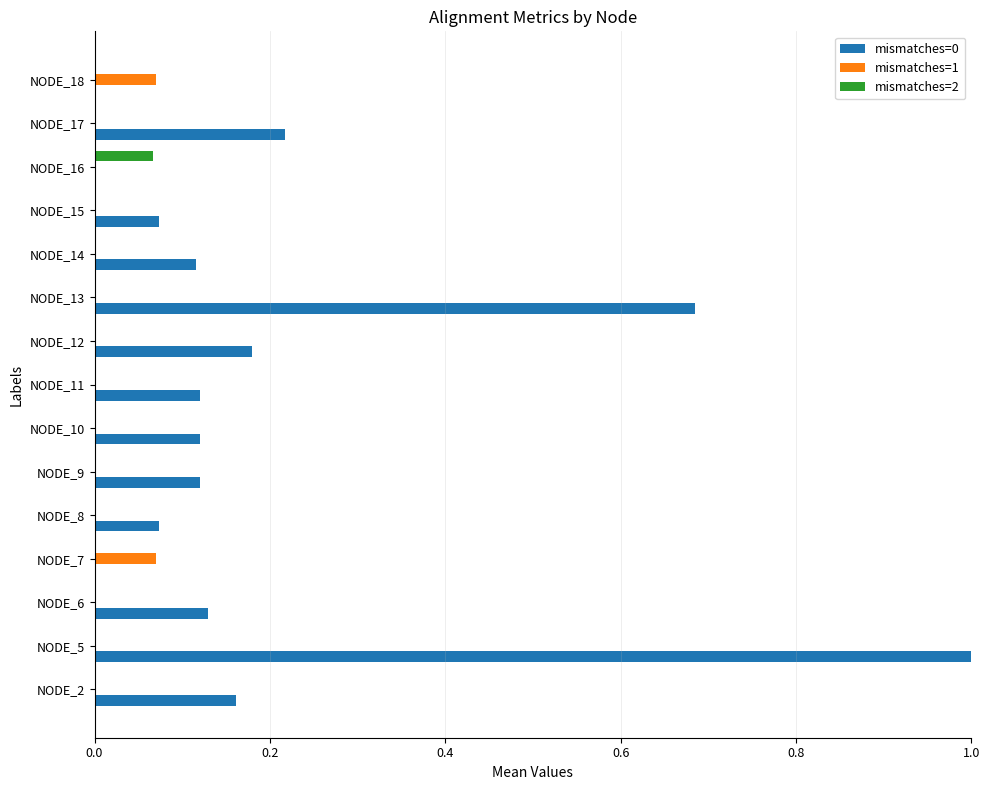

How many distinct data groups are displayed?

3